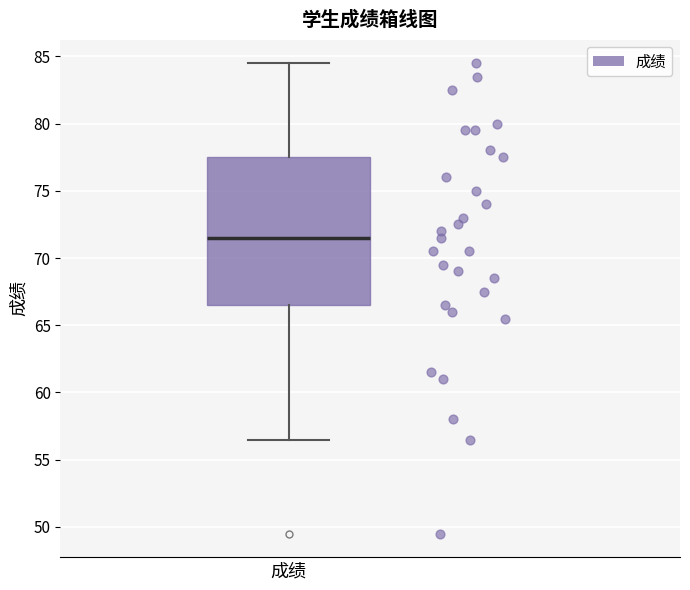

Where does the lower whisker of the box for 成绩 end on the y-axis? The values are not printed on the chart, so give them approximately, as read against the axis.

56.5